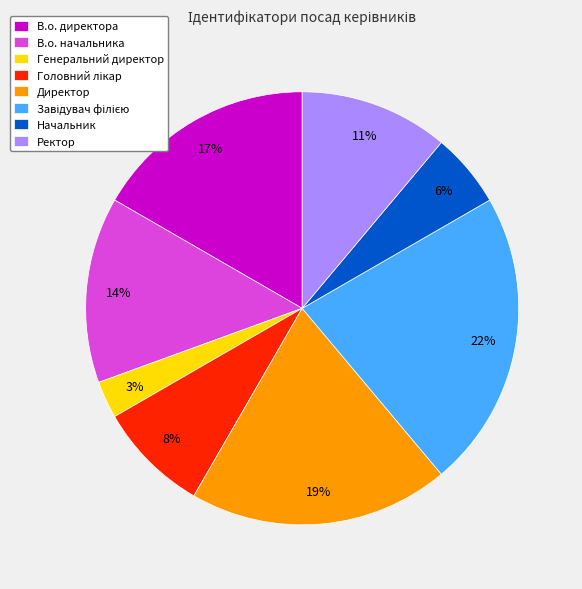

Which slice is the smallest?

Генеральний директор